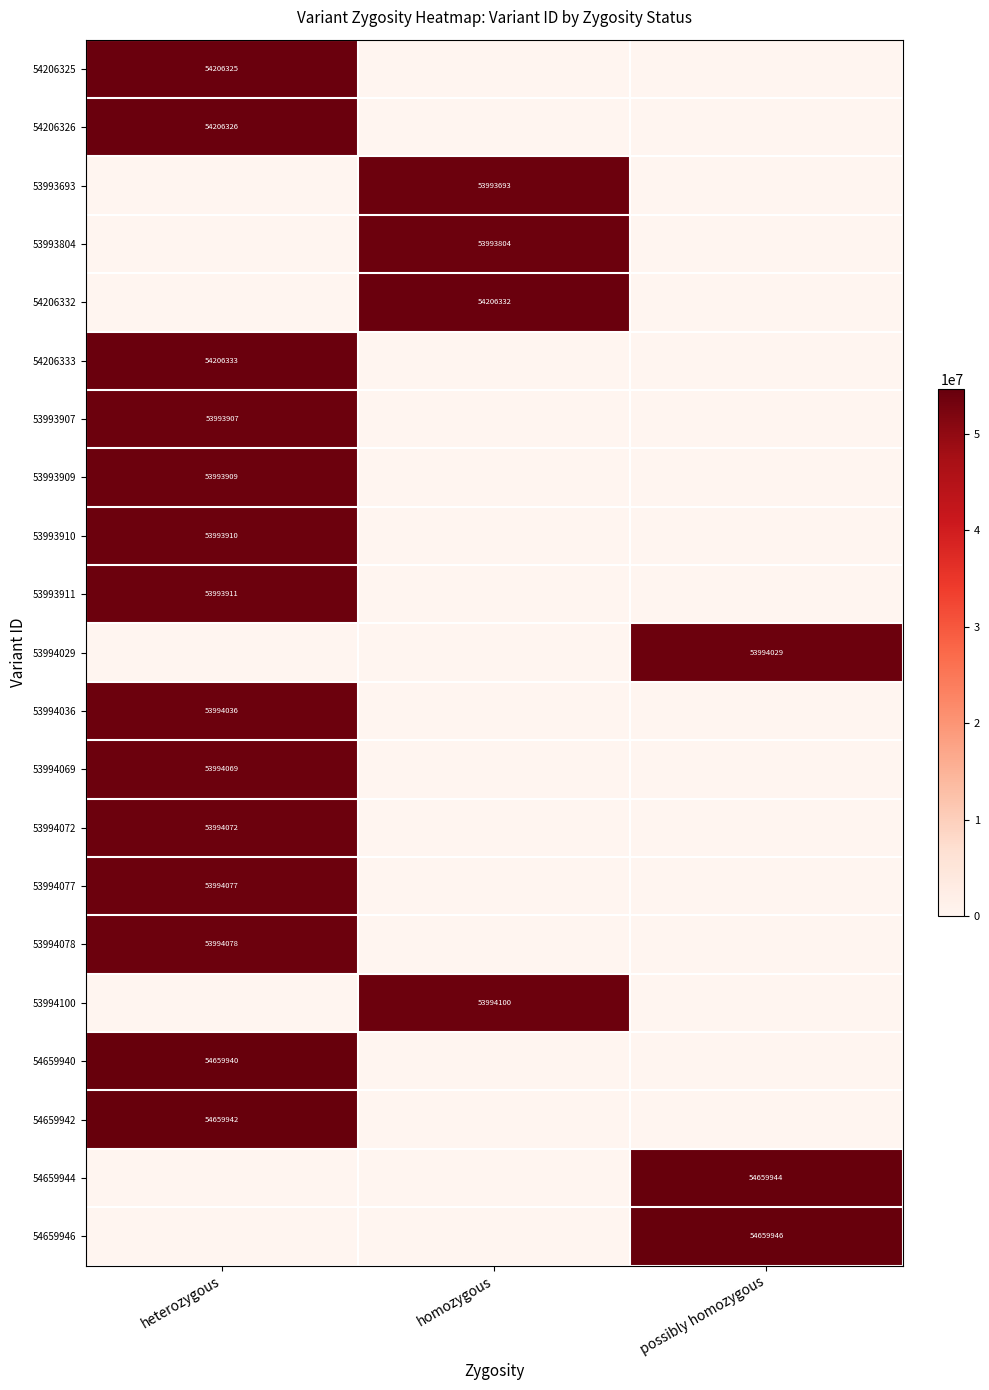

The value of 54206333 at heterozygous is 79980244. True or false?

False